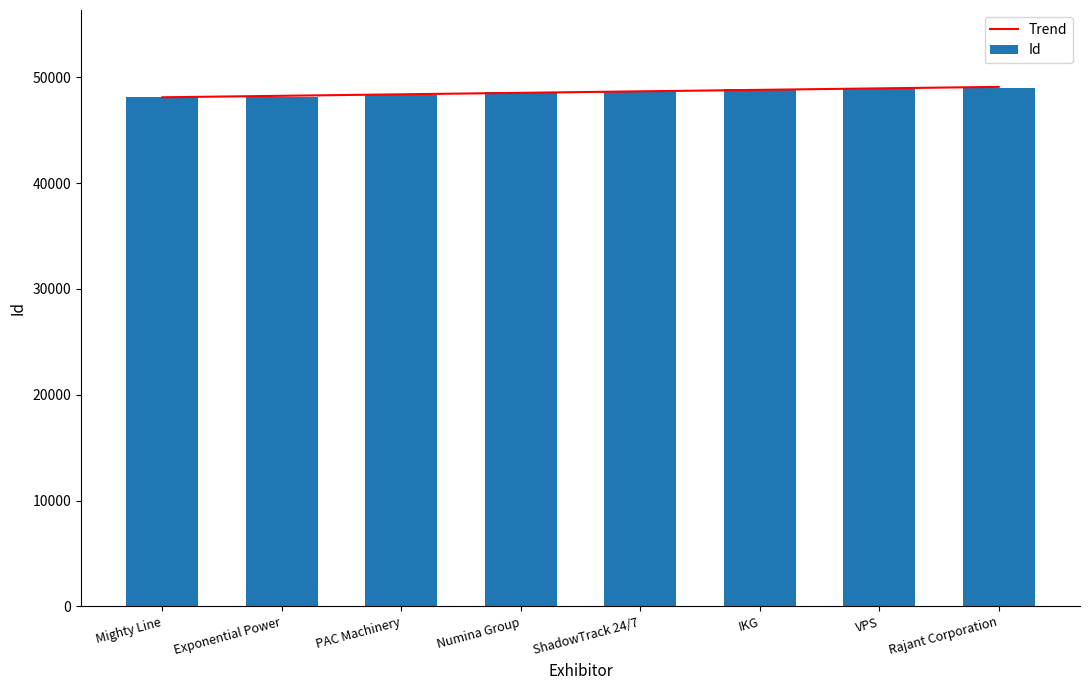

What is the highest value of the Id series?

49021